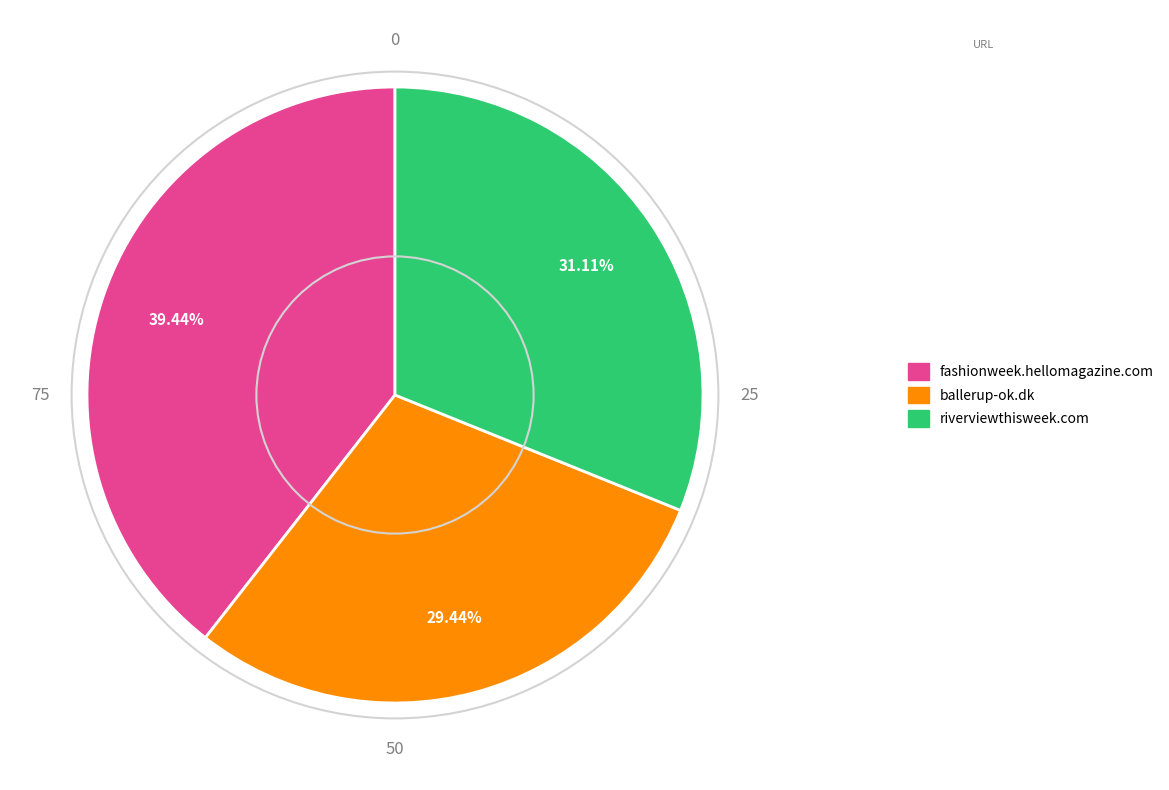

What percentage is NOT represented by fashionweek.hellomagazine.com?

60.6%